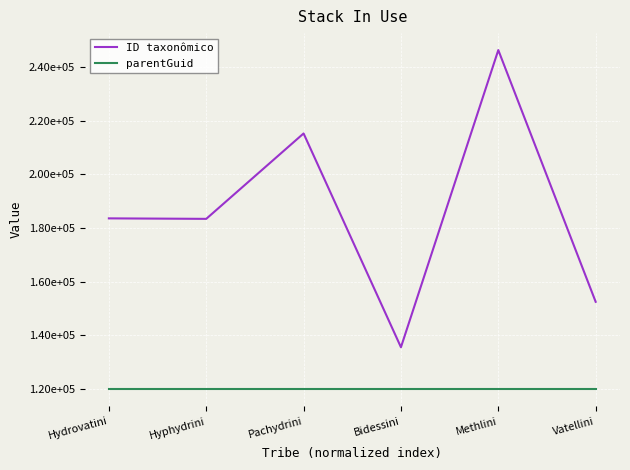

Does the chart have visible grid lines?

Yes